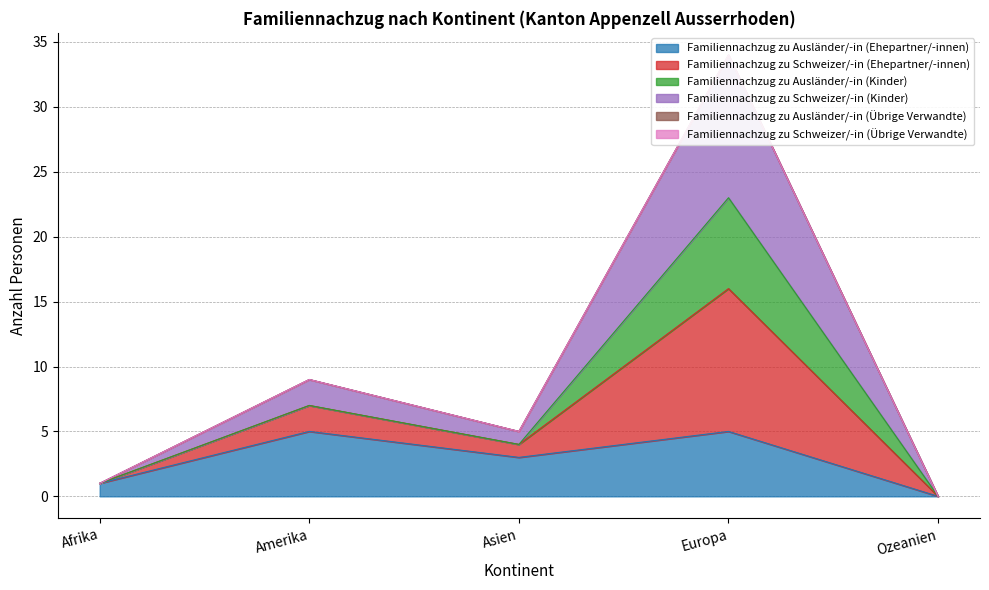

True or false: Familiennachzug zu Schweizer/-in (Kinder) and Familiennachzug zu Schweizer/-in (Ehepartner/-innen) cross at least once.

False